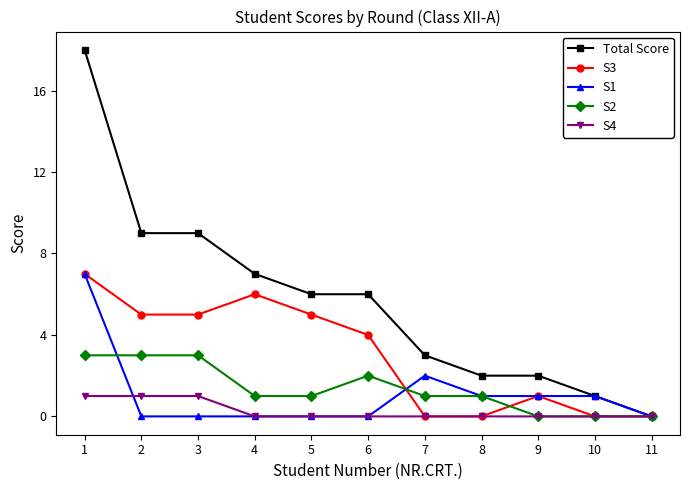

Which series changed the most between 1 and 8?

Total Score